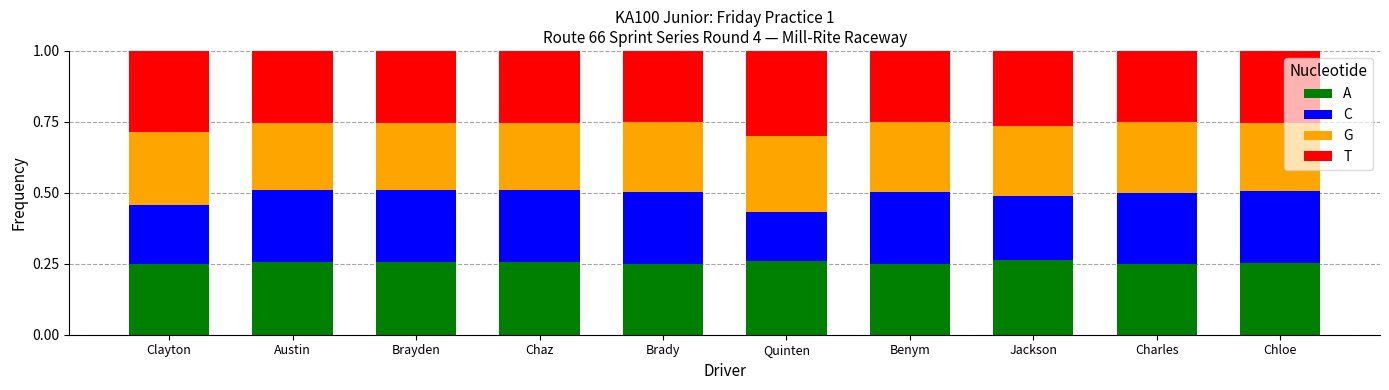

At how many categories does at least one series exceed 0?

10